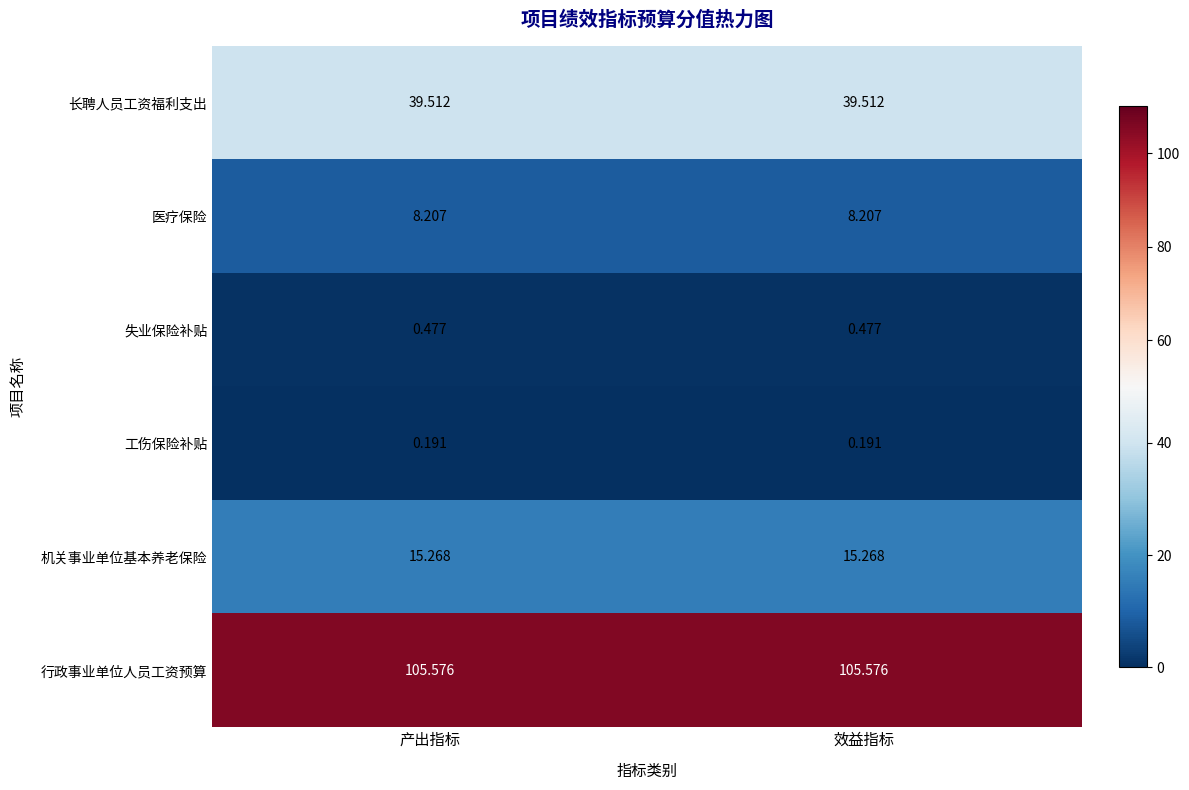

Is the value of 机关事业单位基本养老保险 at 效益指标 greater than the value of 长聘人员工资福利支出 at 效益指标?

No